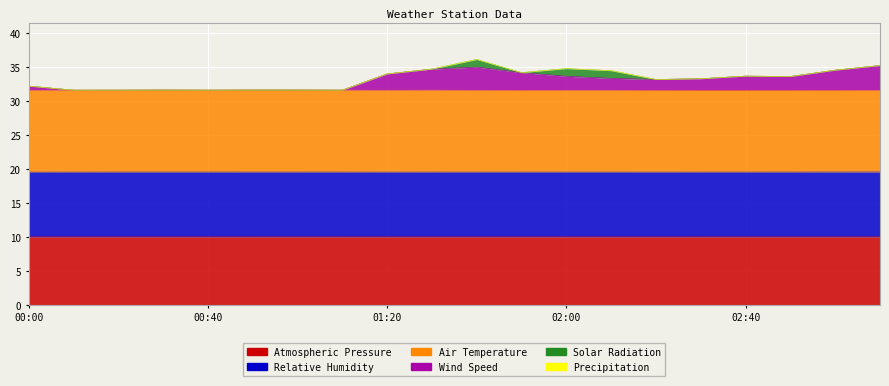

True or false: SpdAvg and PA intersect in this chart.

False